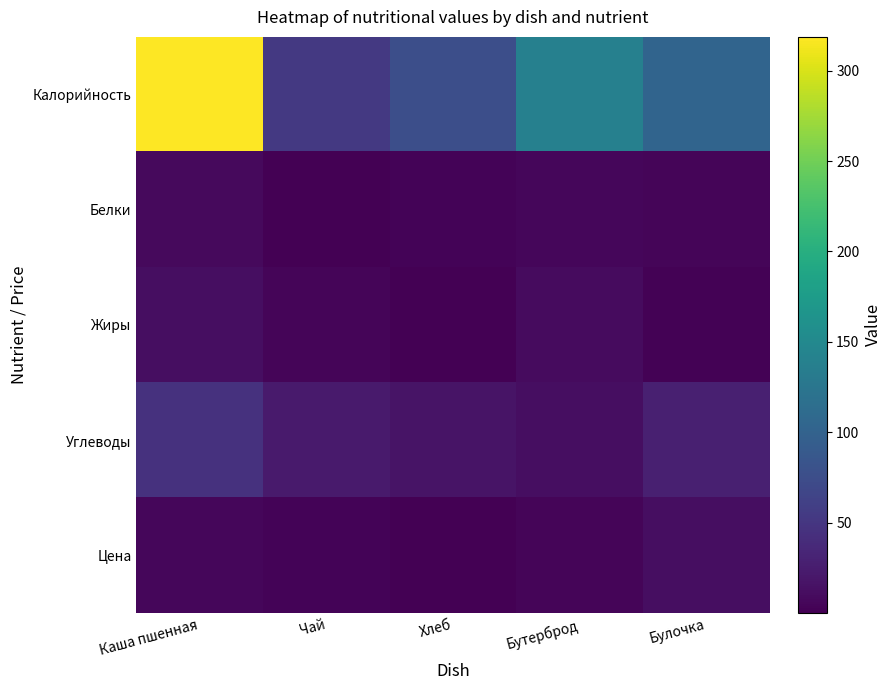

Which series has the largest total across all categories?

Калорийность